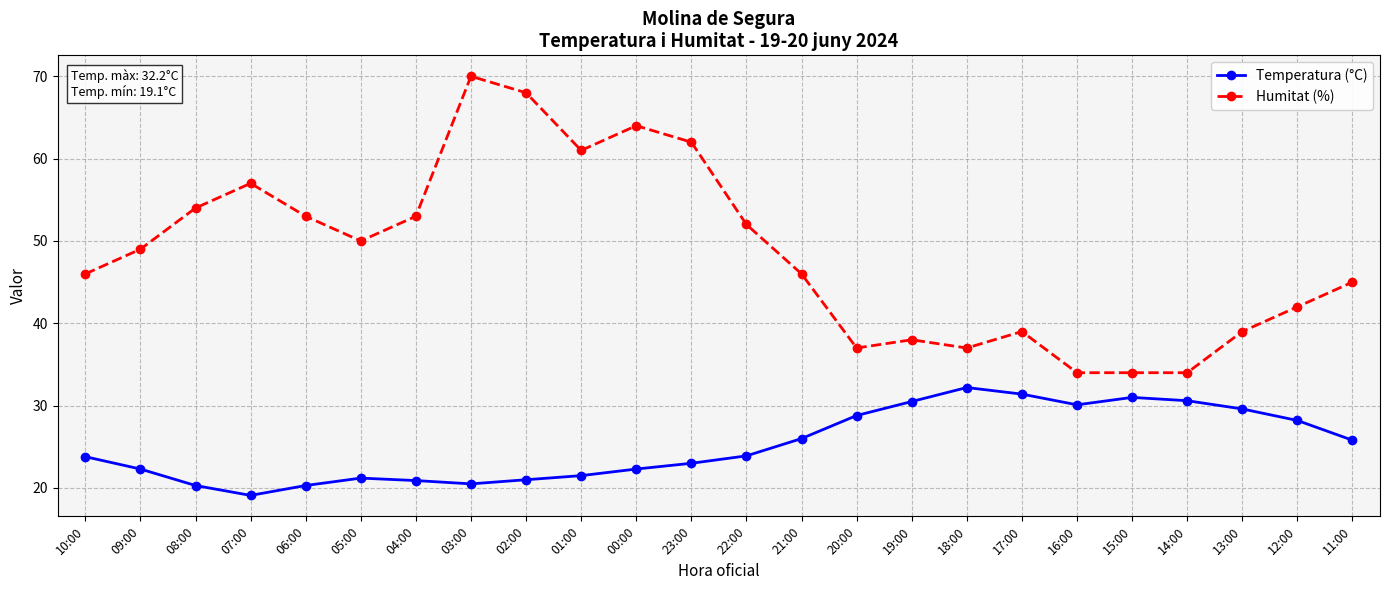

Which series changed the most between 09:00 and 13:00?

Humitat (%)